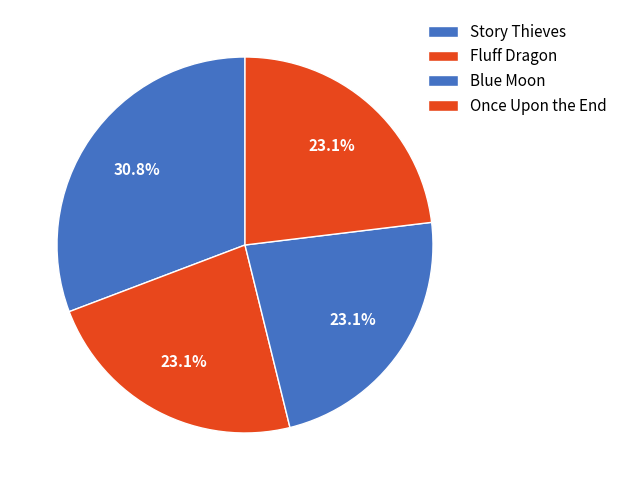

Does Once Upon the End represent more than half of the total?

No